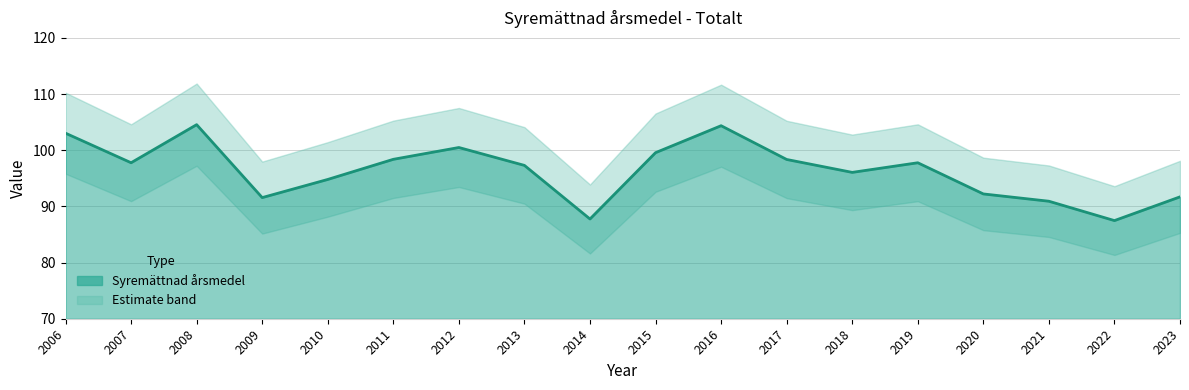

What is the sum of the values at 2009 and 2023?

183.3